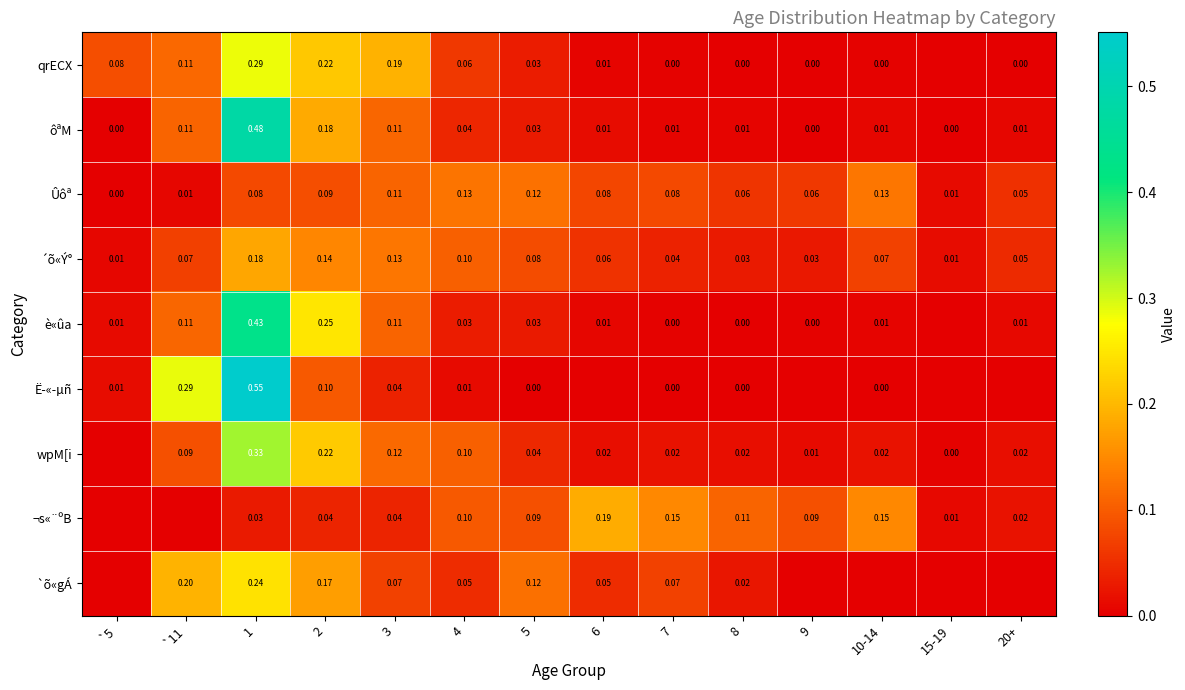

Is the value of ôªM at 1 greater than the value of wpM[i at 15-19?

Yes